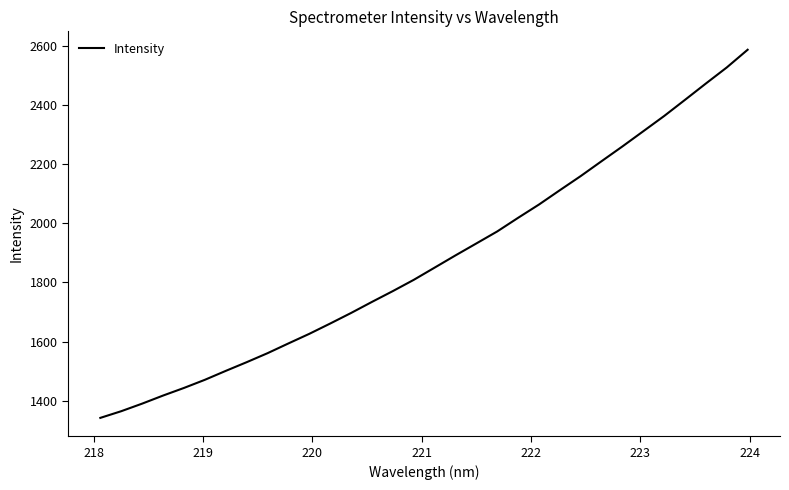

Reading left to right, what are all the values shown in this chart?

1342.3	1364.8	1390.4	1417.7	1443.4	1470.9	1501.1	1530.5	1560.9	1593.9	1626.4	1661.2	1696.9	1734.3	1770.8	1808.8	1850.1	1891.5	1931.9	1972.5	2018.5	2063.4	2111.9	2159.6	2209.9	2259.8	2311.2	2362.7	2417.3	2472.4	2526.7	2586.5